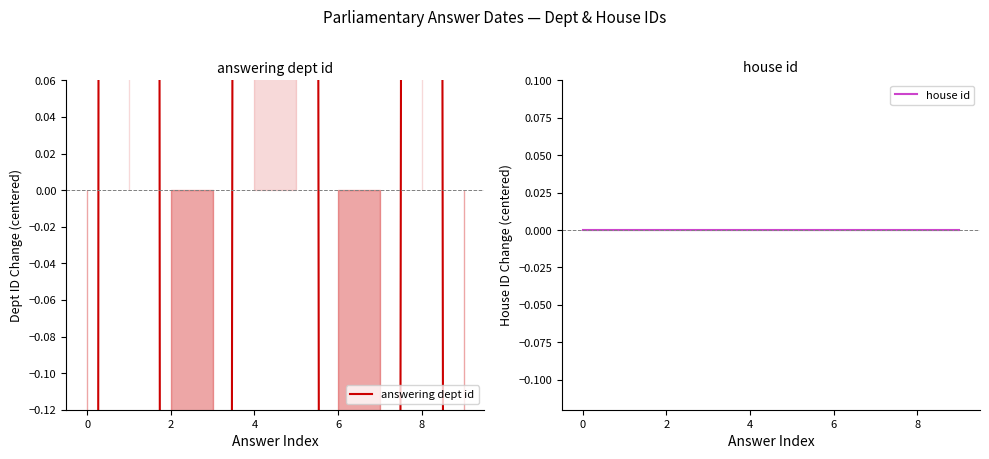

Is the value of answering dept id at 8 greater than the value of house id at 7?

Yes